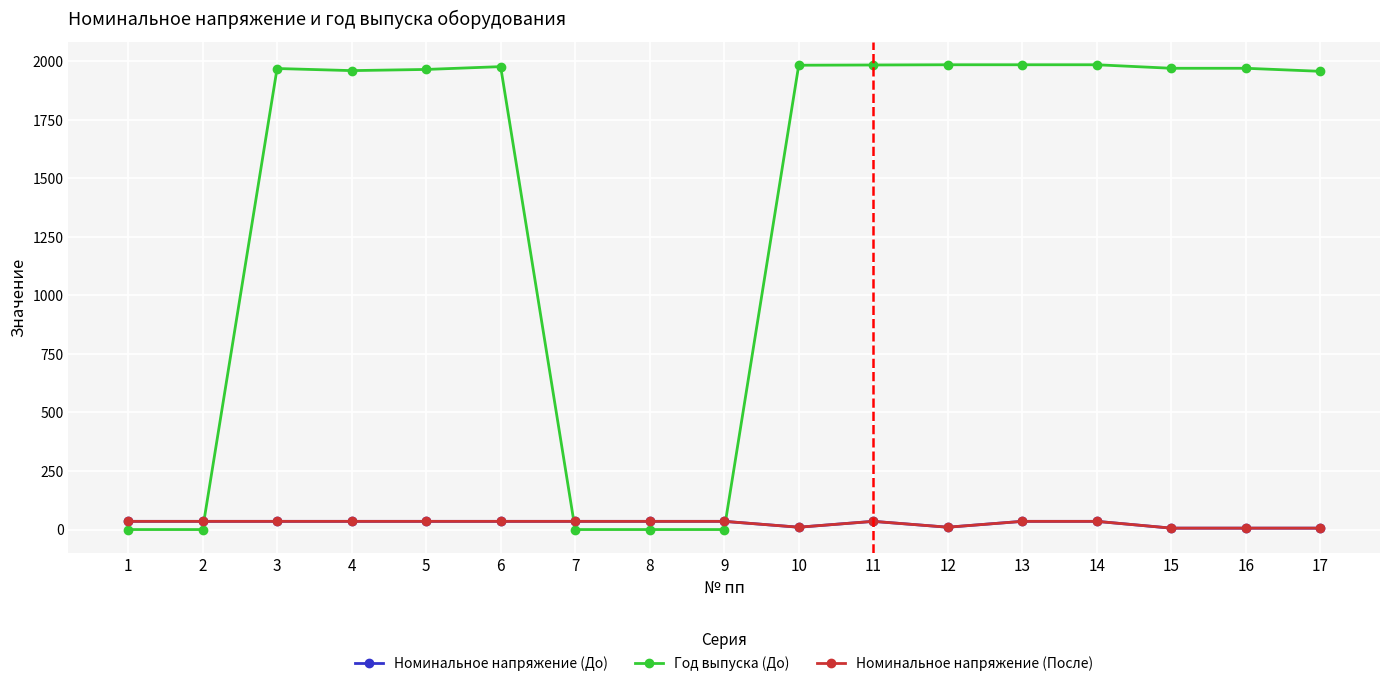

Where do Номинальное напряжение (До) and Год выпуска (До) first cross each other?

2 and 3